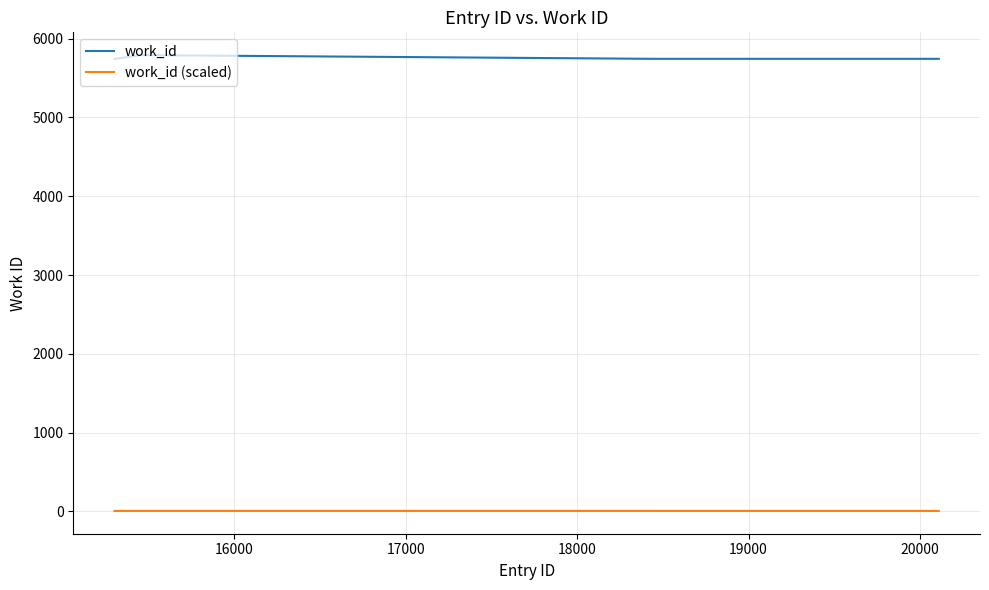

True or false: work_id (scaled) and work_id intersect in this chart.

False